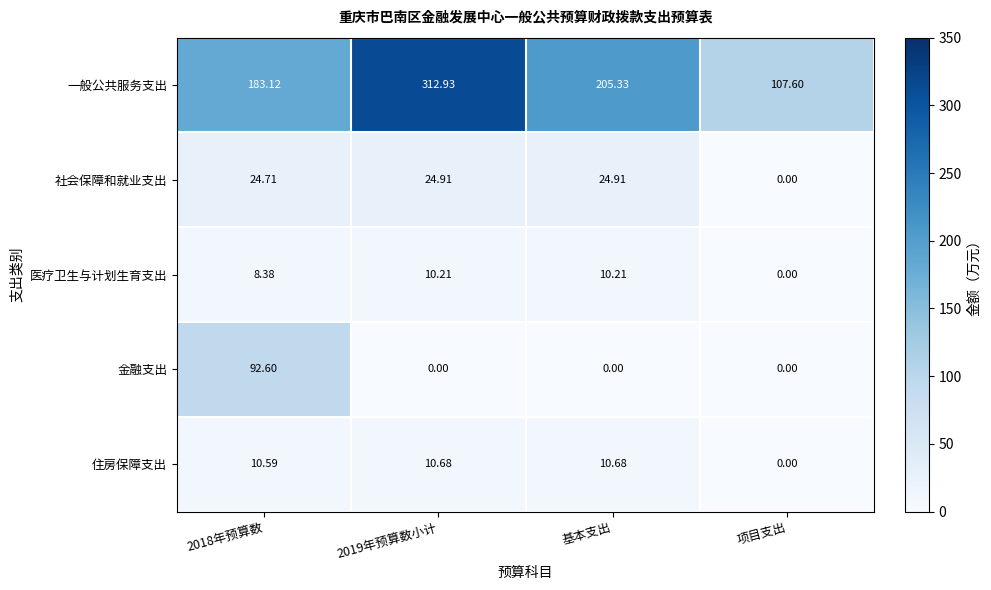

Which series changed the most between 2019年预算数小计 and 项目支出?

一般公共服务支出